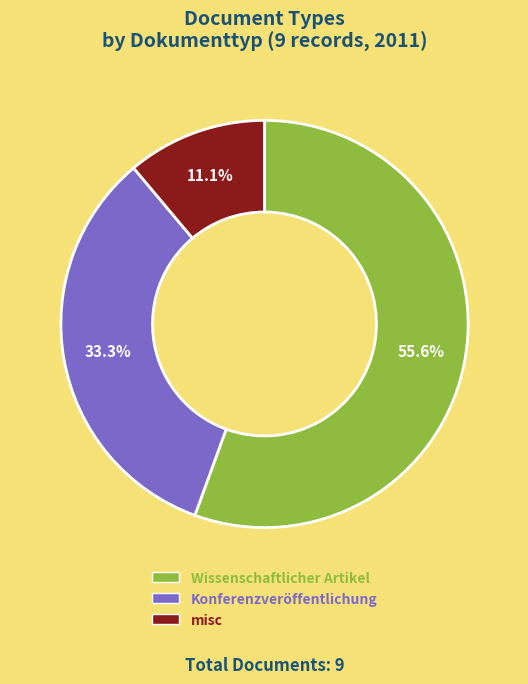

Which slice is the largest?

Wissenschaftlicher Artikel